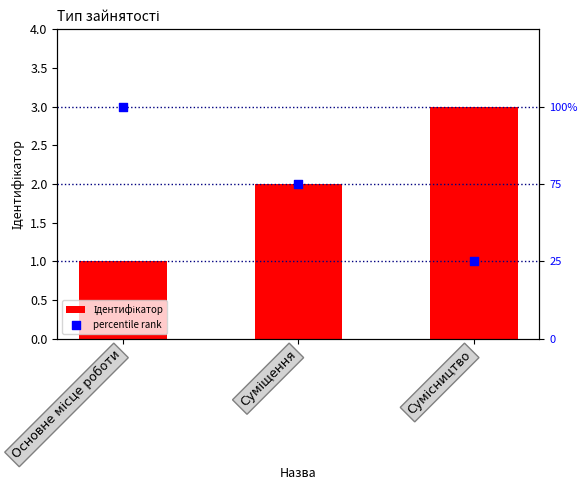

Which series has the widest spread of Y values?

Ідентифікатор